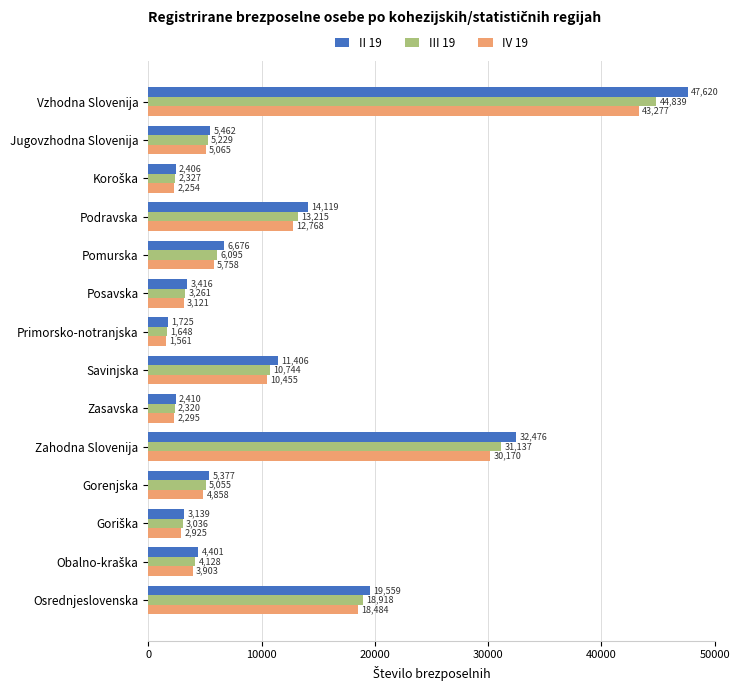

Where is II 19 nearest to the value 24672?

Osrednjeslovenska